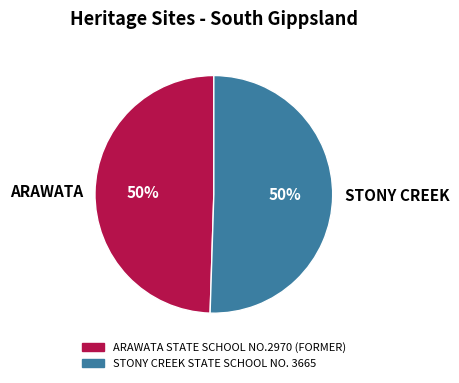

The STONY CREEK slice represents 36% of the pie. True or false?

False